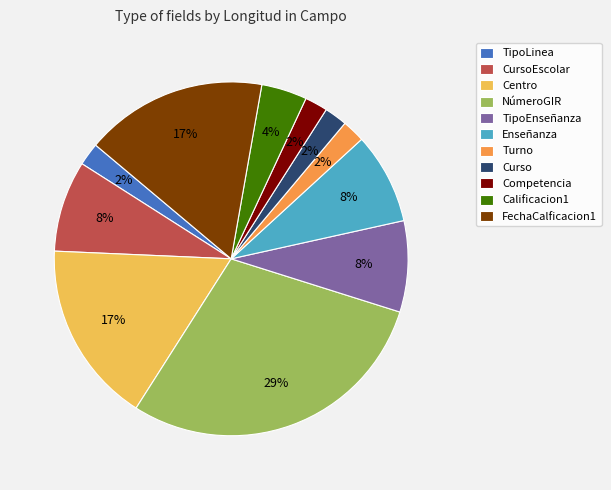

True or false: NúmeroGIR accounts for 43% of the total.

False